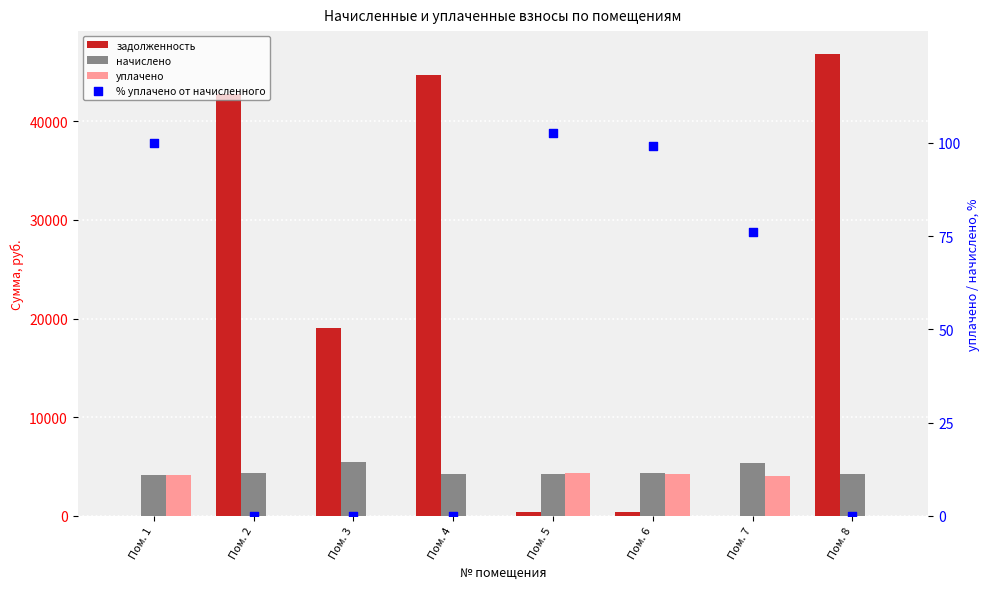

Is the value of уплачено at Пом. 7 greater than the value of задолженность at Пом. 5?

Yes